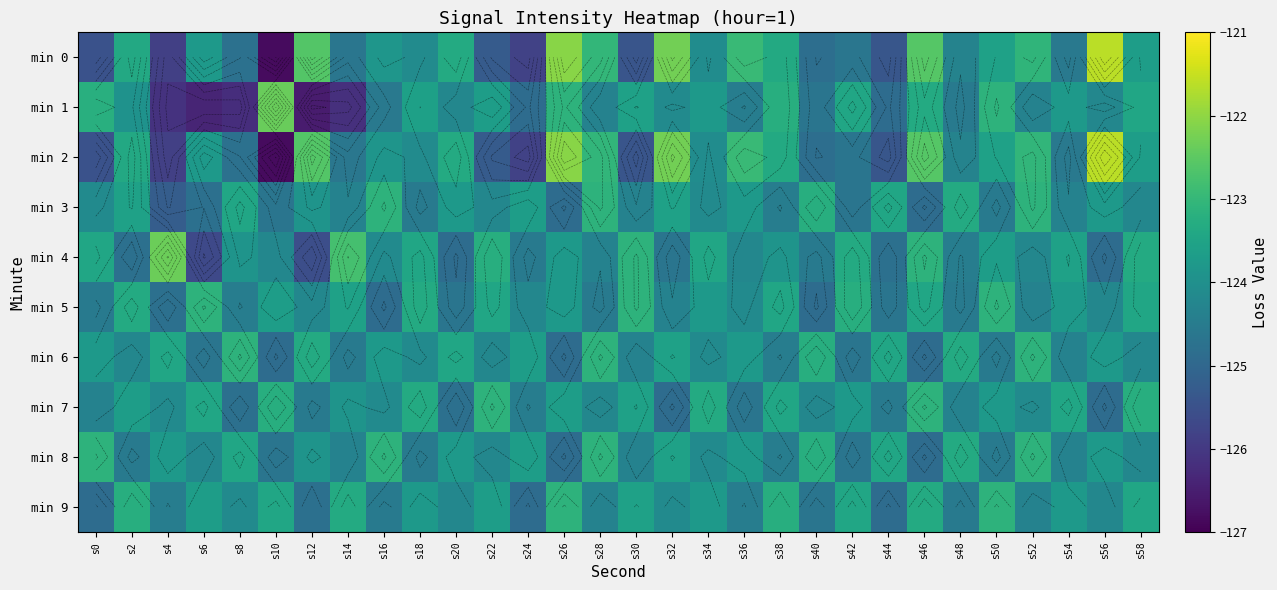

Which series changed the most between s8 and s32?

min 2